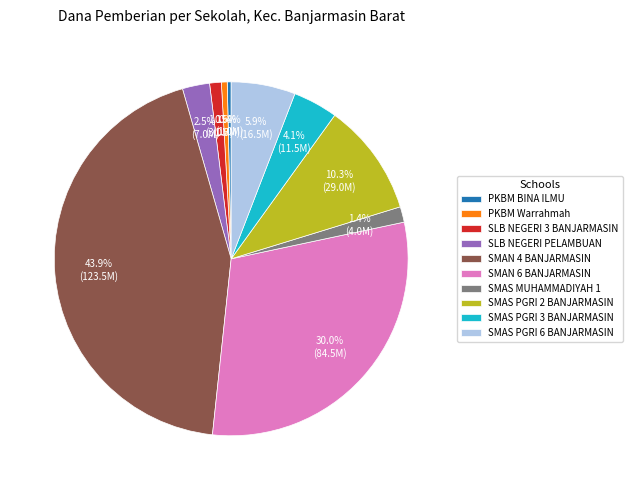

Does any single category account for the majority?

No